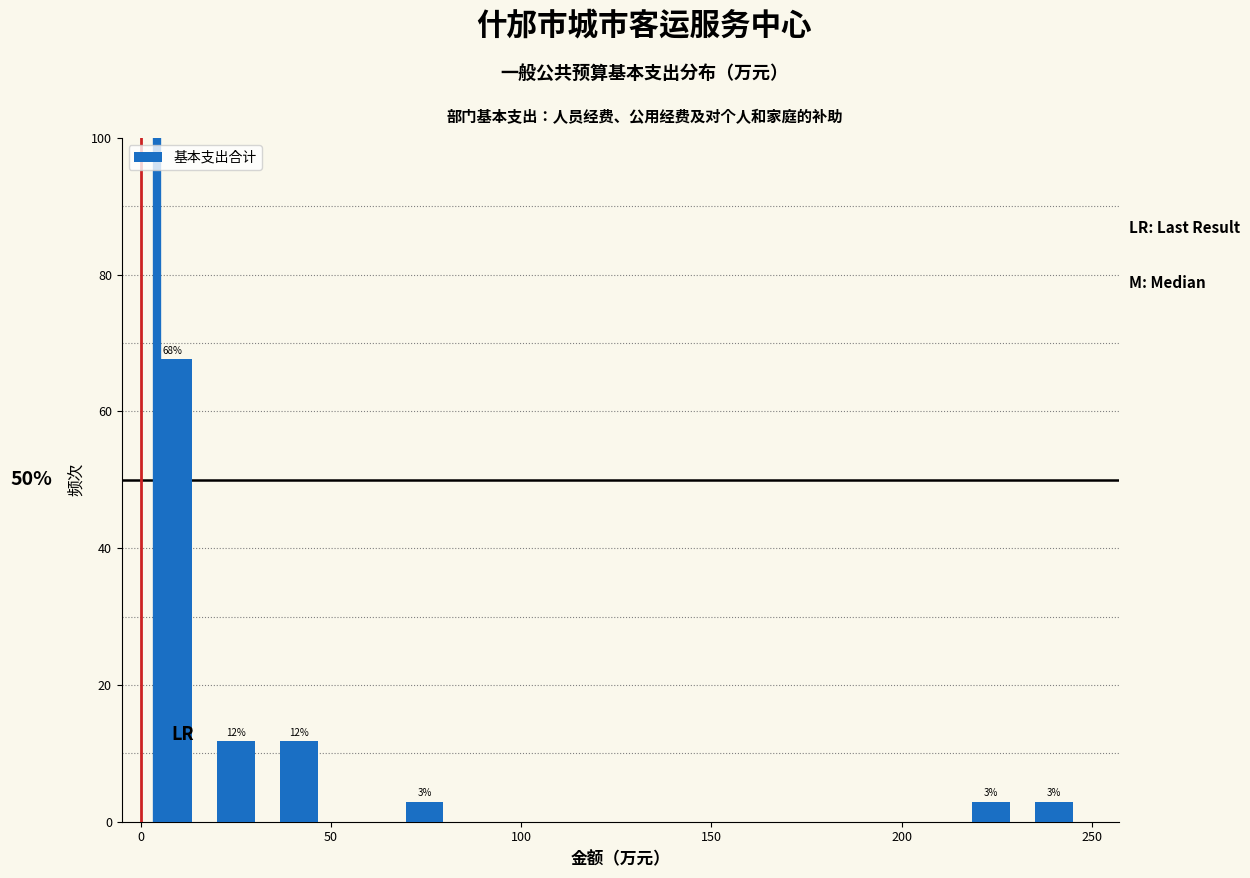

Around what value on the x-axis is the tallest bar? Give the approximate position of its centre, as read against the axis.

10